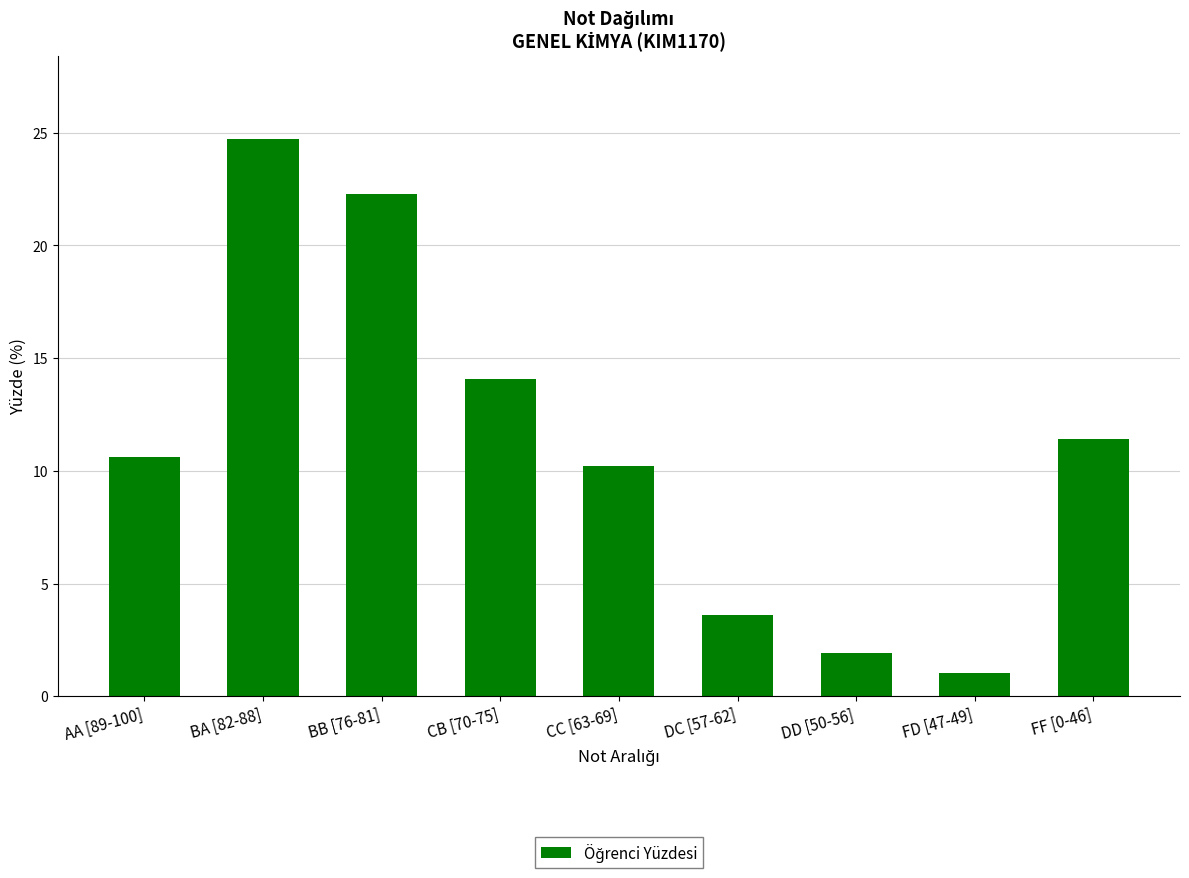

Which label corresponds to the largest value in the chart?

BA [82-88]